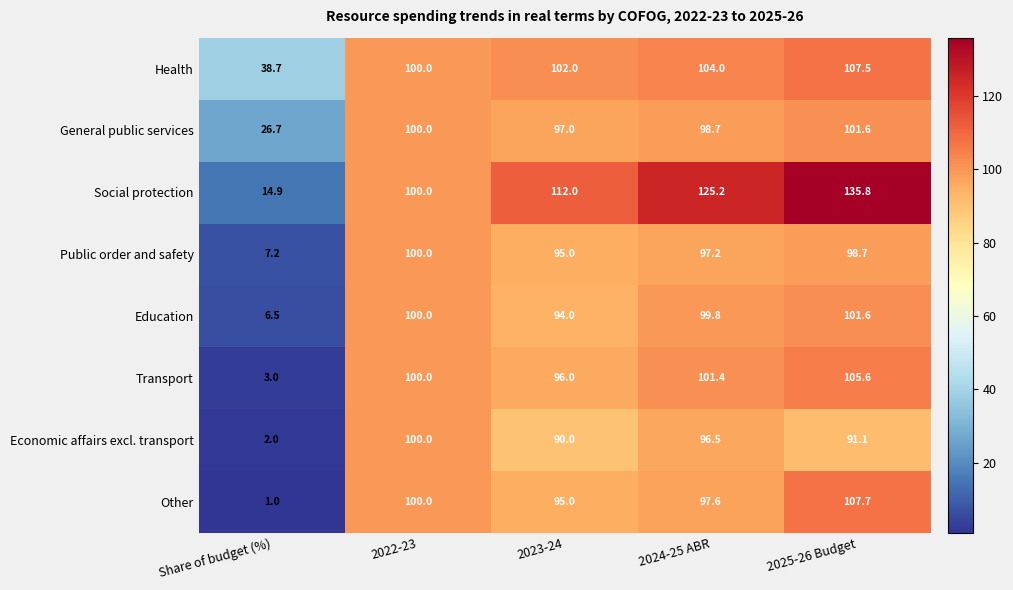

At which category is the sum across all series the highest?

2025-26 Budget